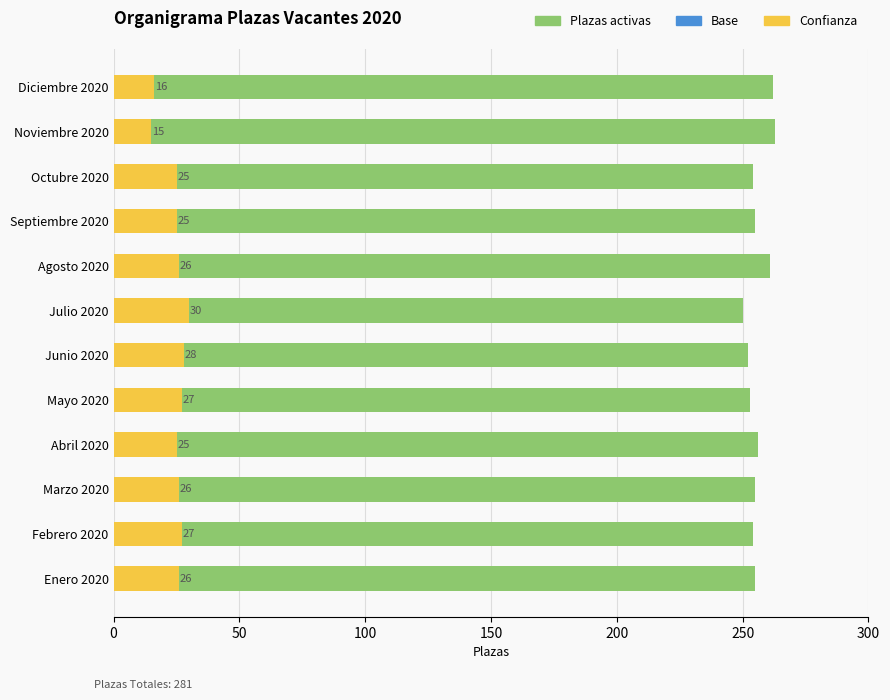

Reading left to right, what are all the values shown in this chart?

Plazas activas: 262	263	254	255	261	250	252	253	256	255	254	255
Base: 3	3	2	1	1	1	1	1	0	0	0	0
Confianza: 16	15	25	25	26	30	28	27	25	26	27	26